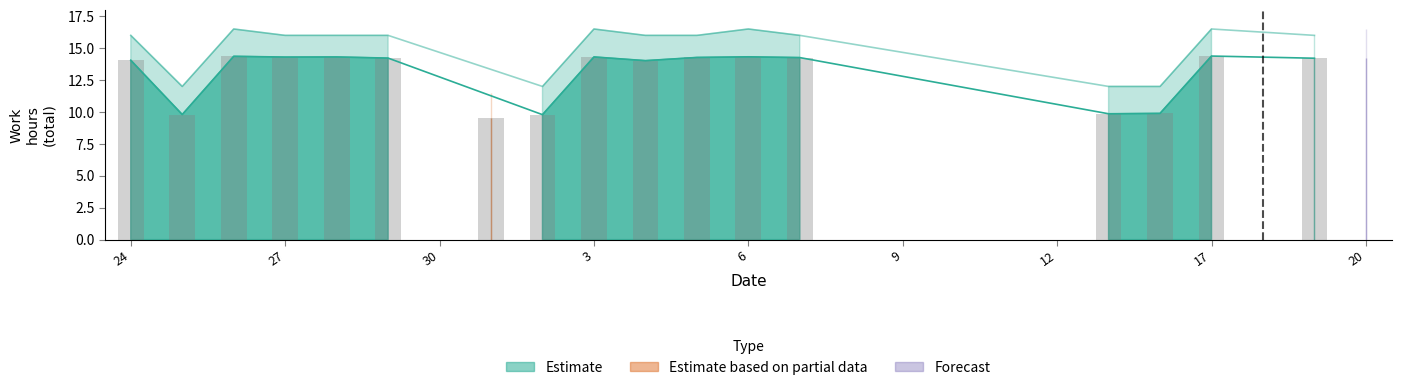

The Estimate based on partial data series shows -3.2 at 17. True or false?

False